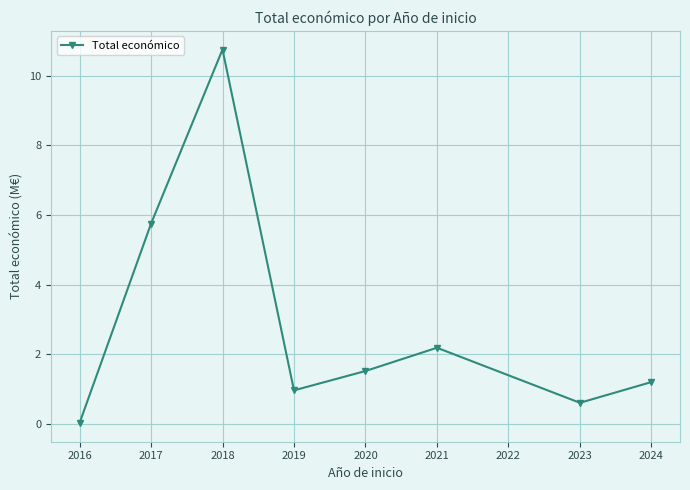

How many points are higher than both their immediate neighbors (excluding endpoints)?

2